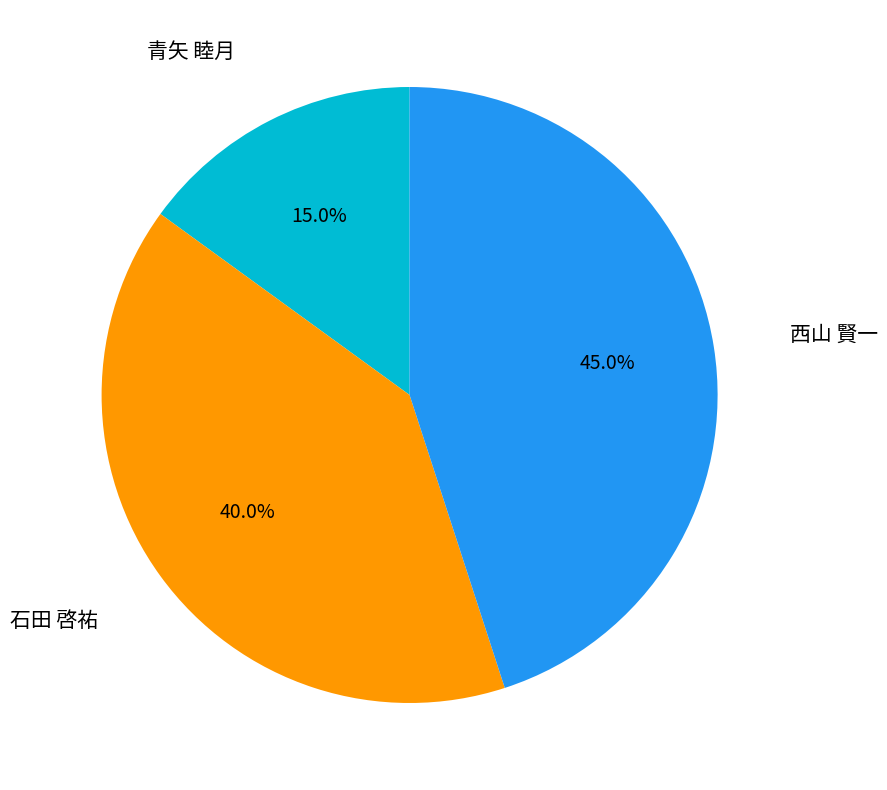

Is there any slice that represents more than half of the pie?

No